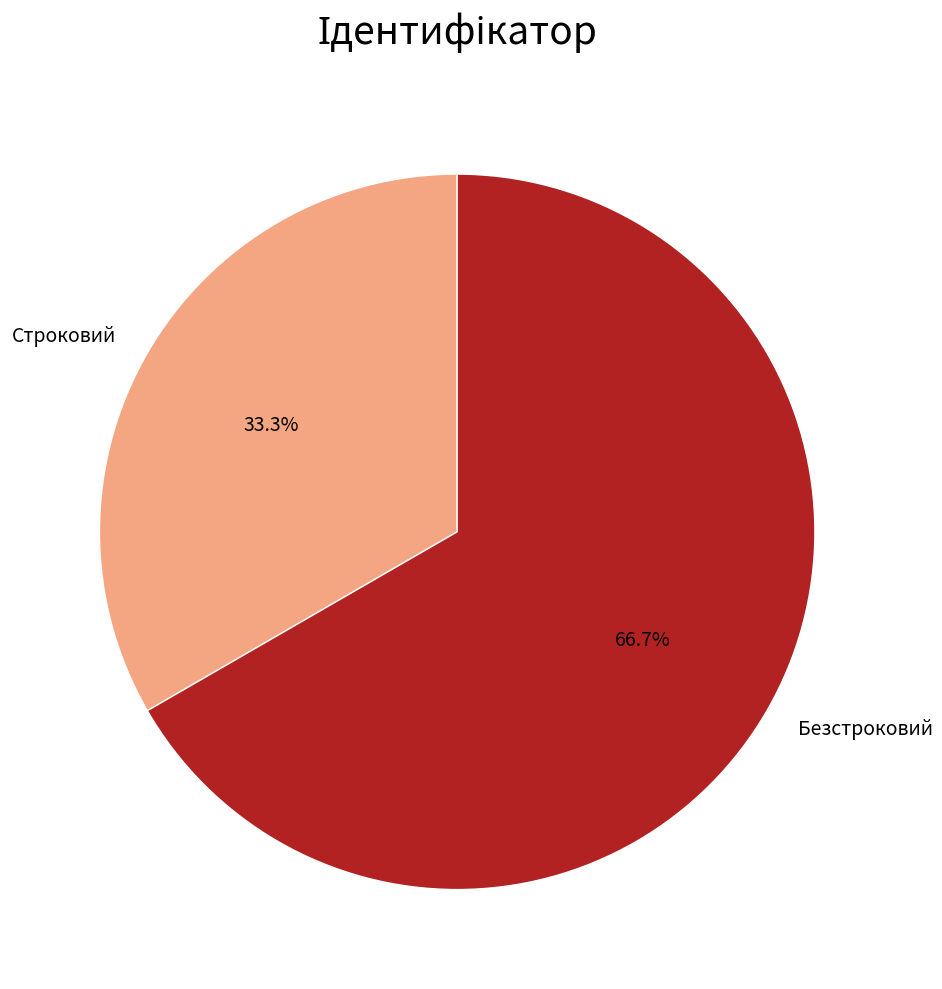

Do Строковий and Безстроковий together represent more than half of the pie?

Yes